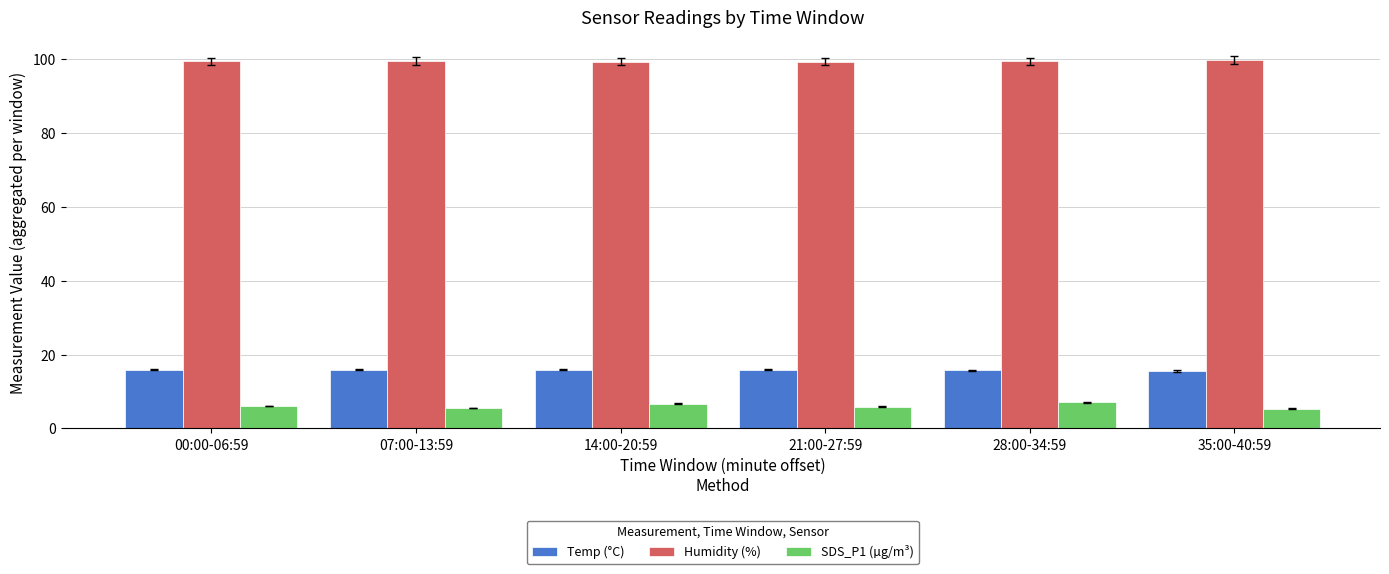

The value of Humidity (%) at 07:00-13:59 is 177.0. True or false?

False